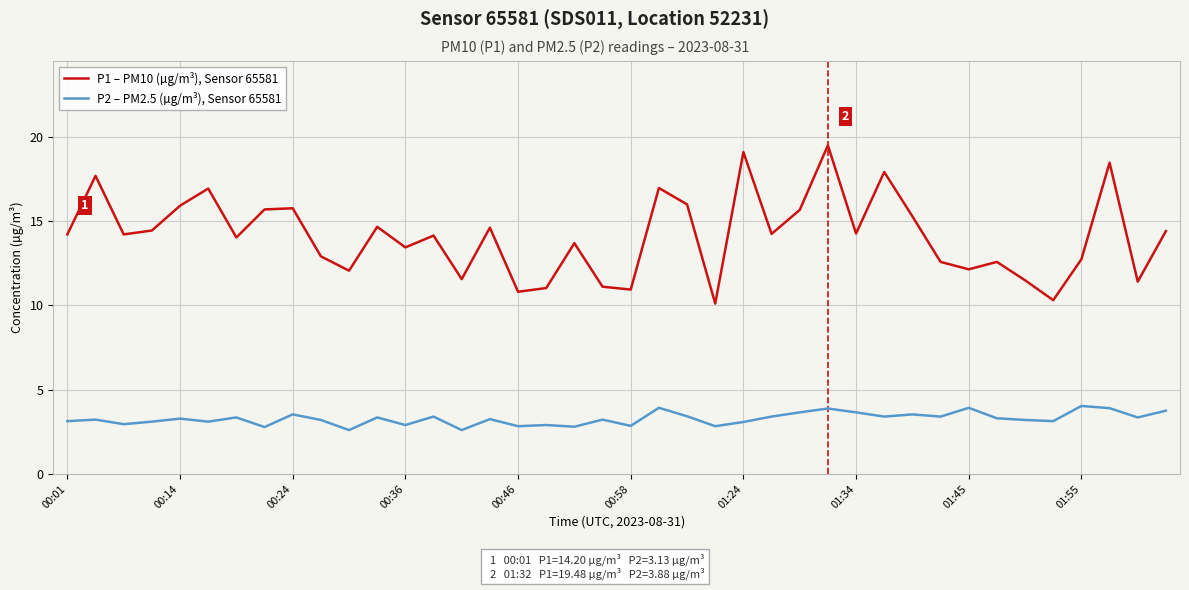

Which series has the largest range (max minus min)?

P1 – PM10 (µg/m³), Sensor 65581